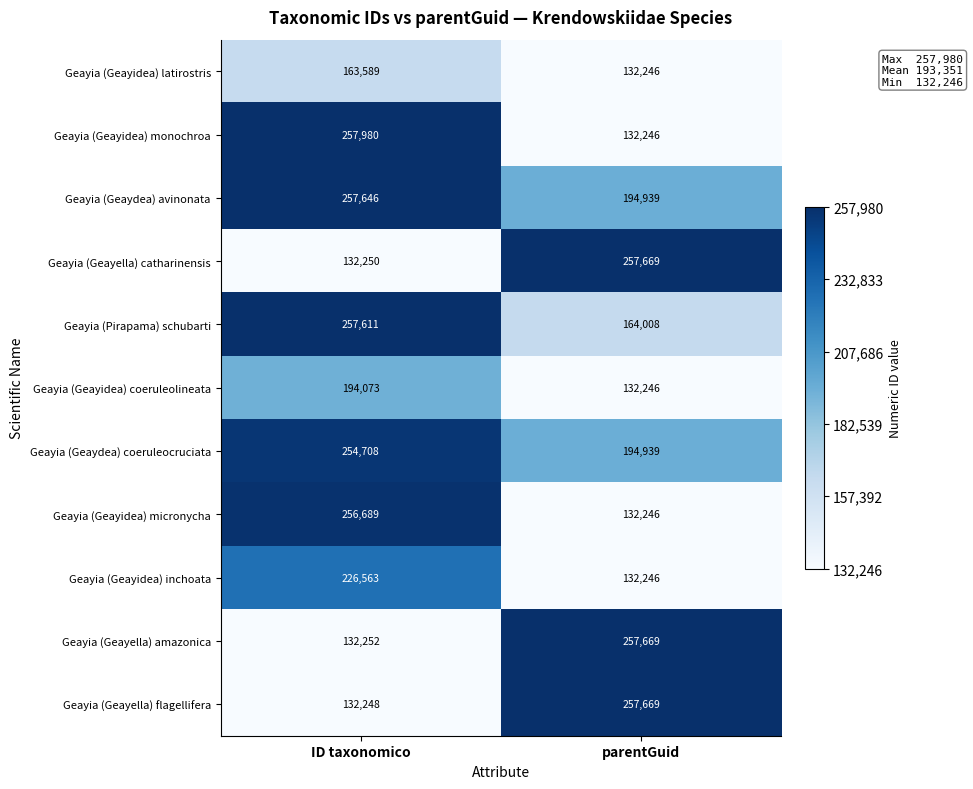

Which series changed the most between ID taxonomico and parentGuid?

Geayia (Geayidea) monochroa